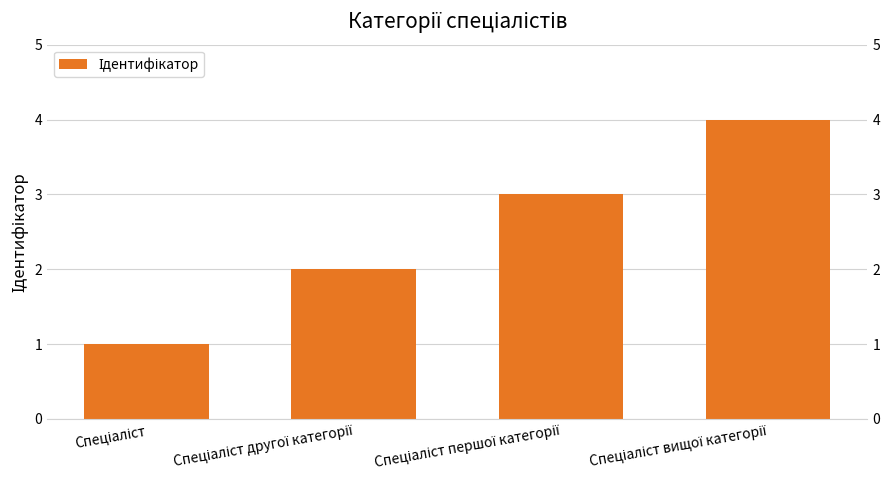

How many bars are there in total?

4